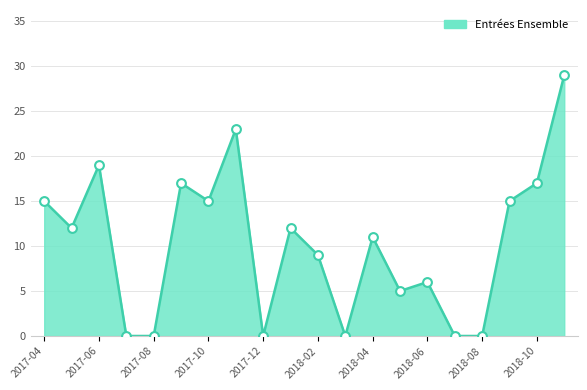

What is the difference between the maximum and minimum values?

29